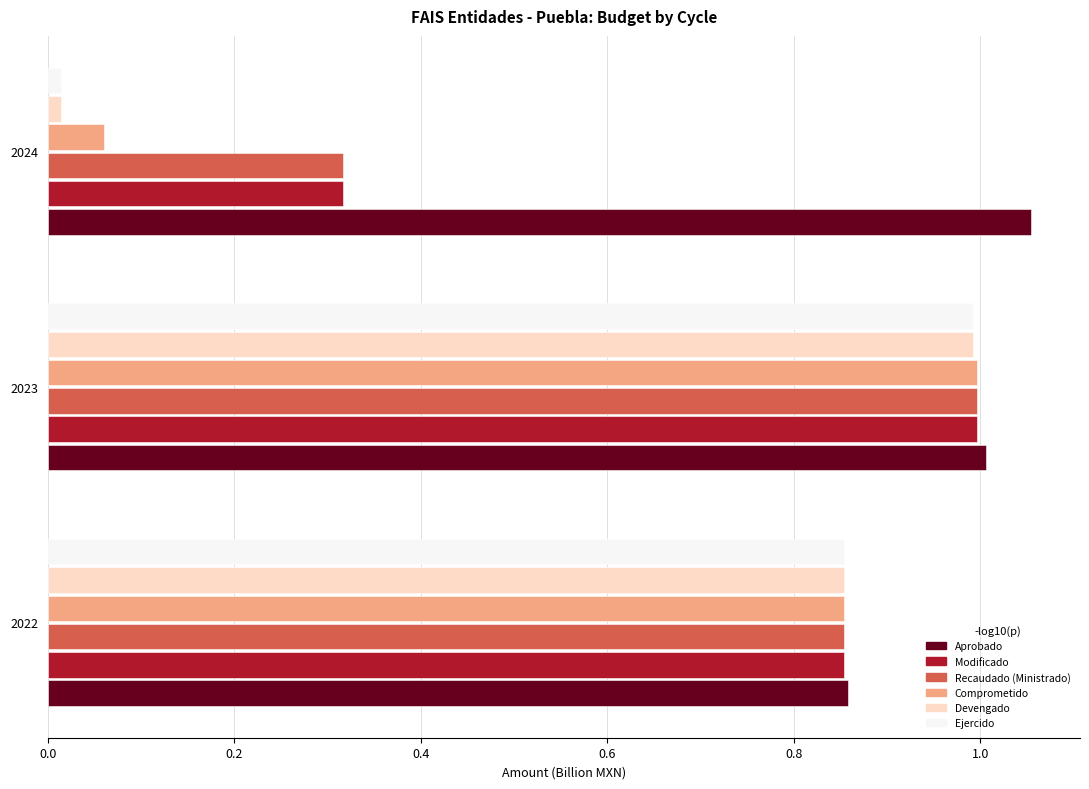

The value of Comprometido at 2023 is 1.0. True or false?

True